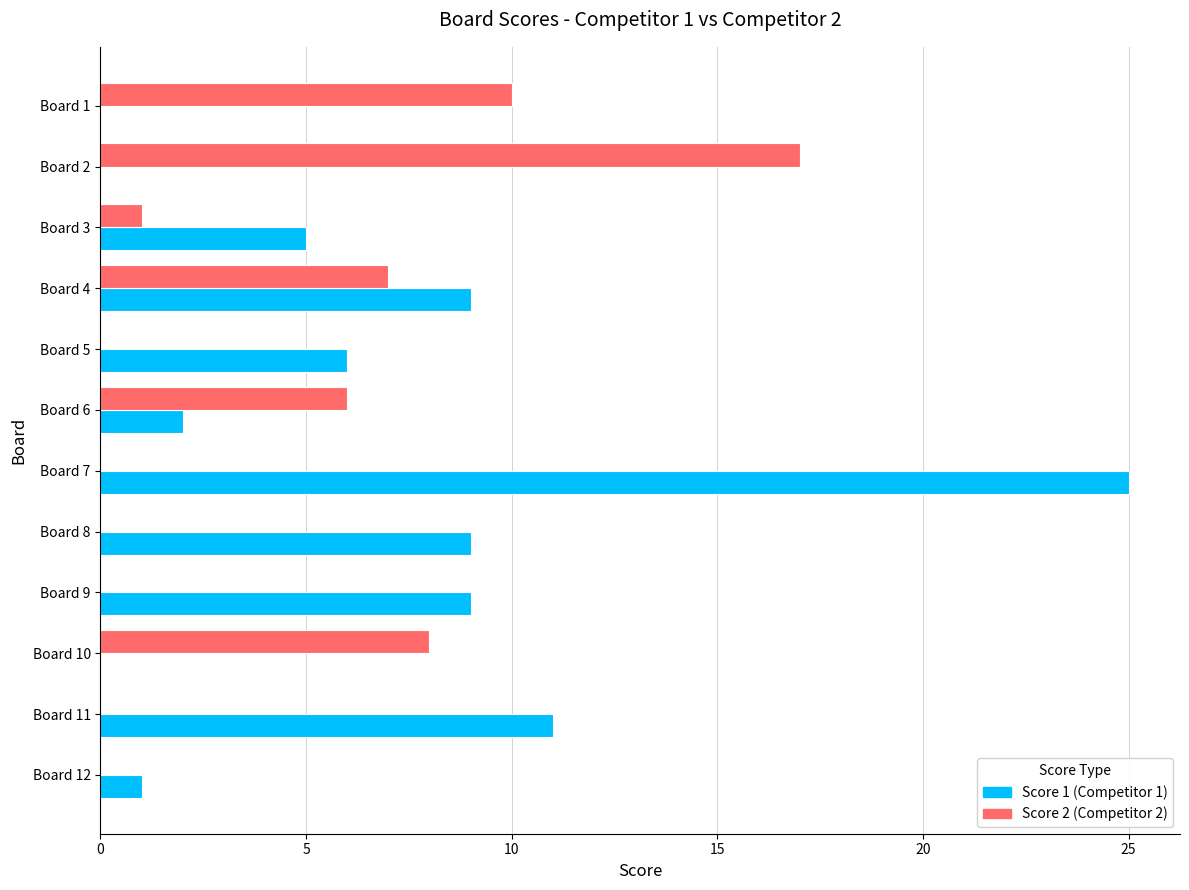

At which category is the sum across all series the highest?

Board 7